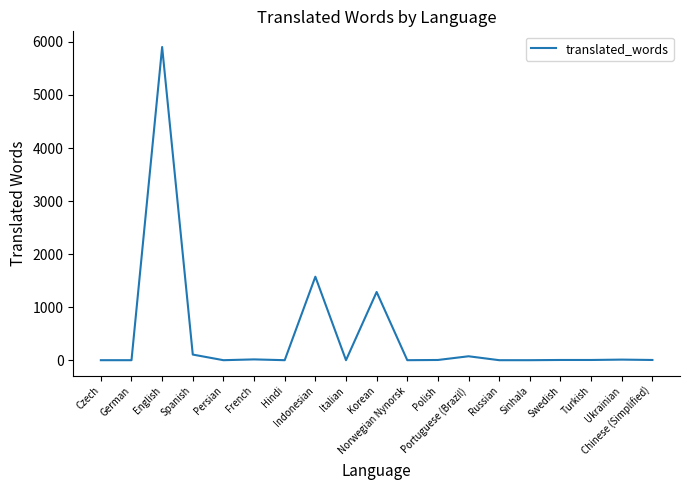

Which has a higher value, Spanish or Sinhala?

Spanish